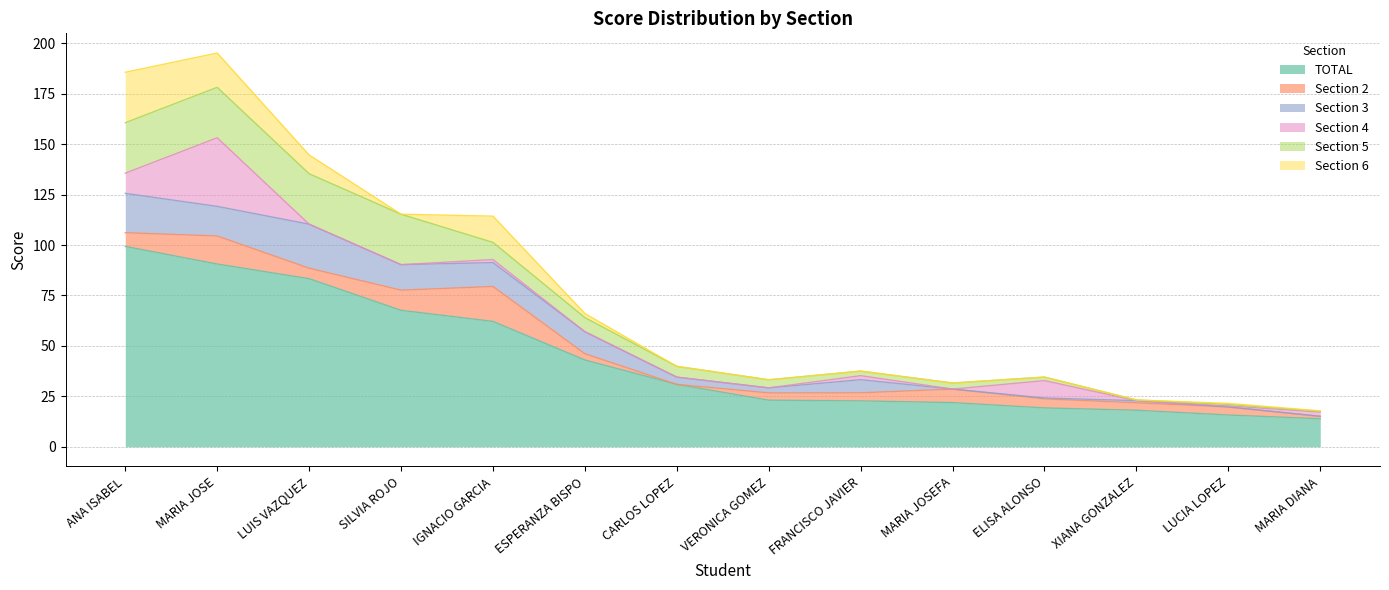

What are all the series names shown in the legend?

TOTAL, Section 2, Section 3, Section 4, Section 5, Section 6